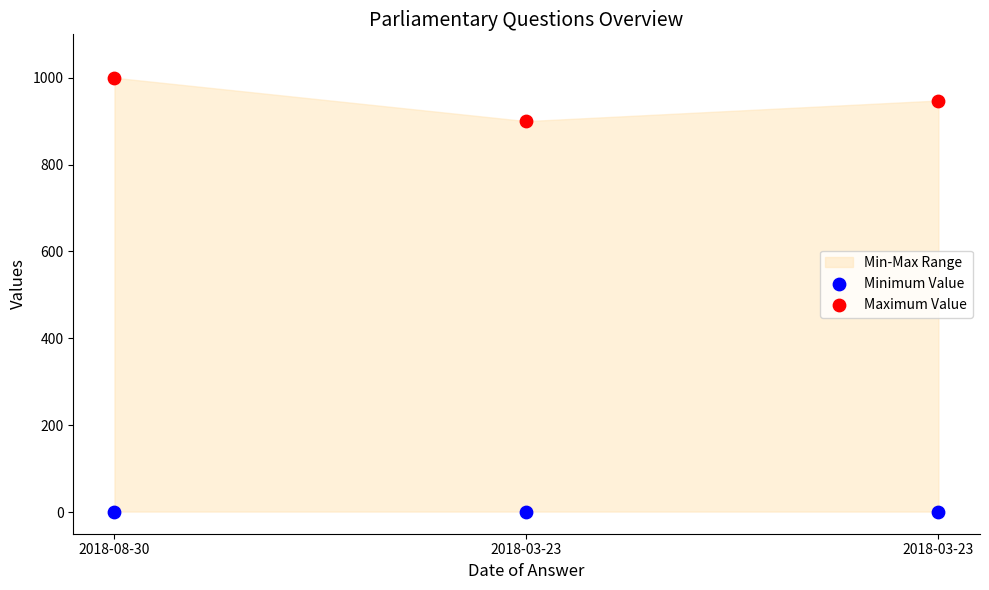

Which series reaches the minimum Y coordinate?

Minimum Value